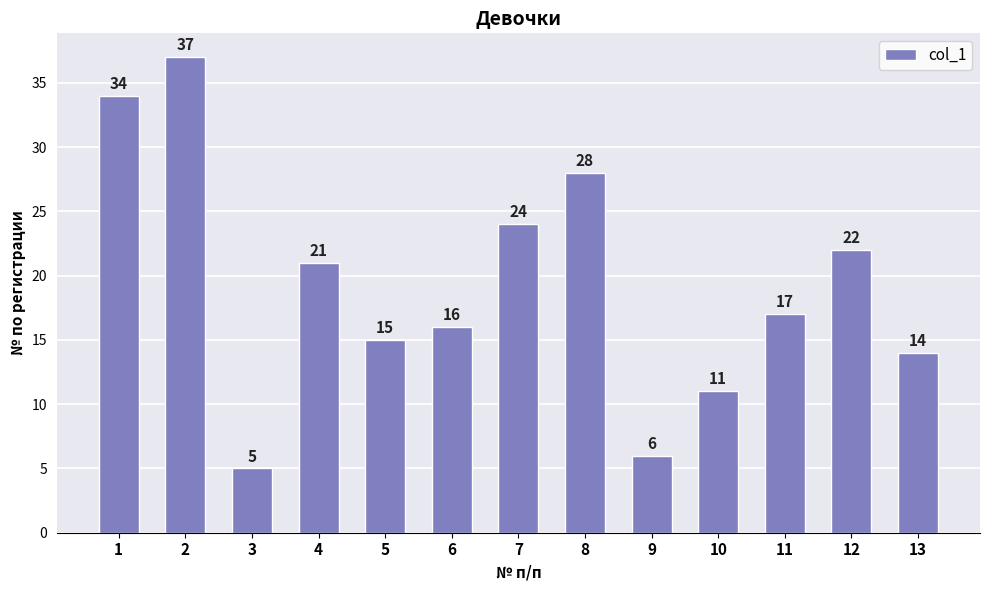

Between 10 and 1, which is larger?

1